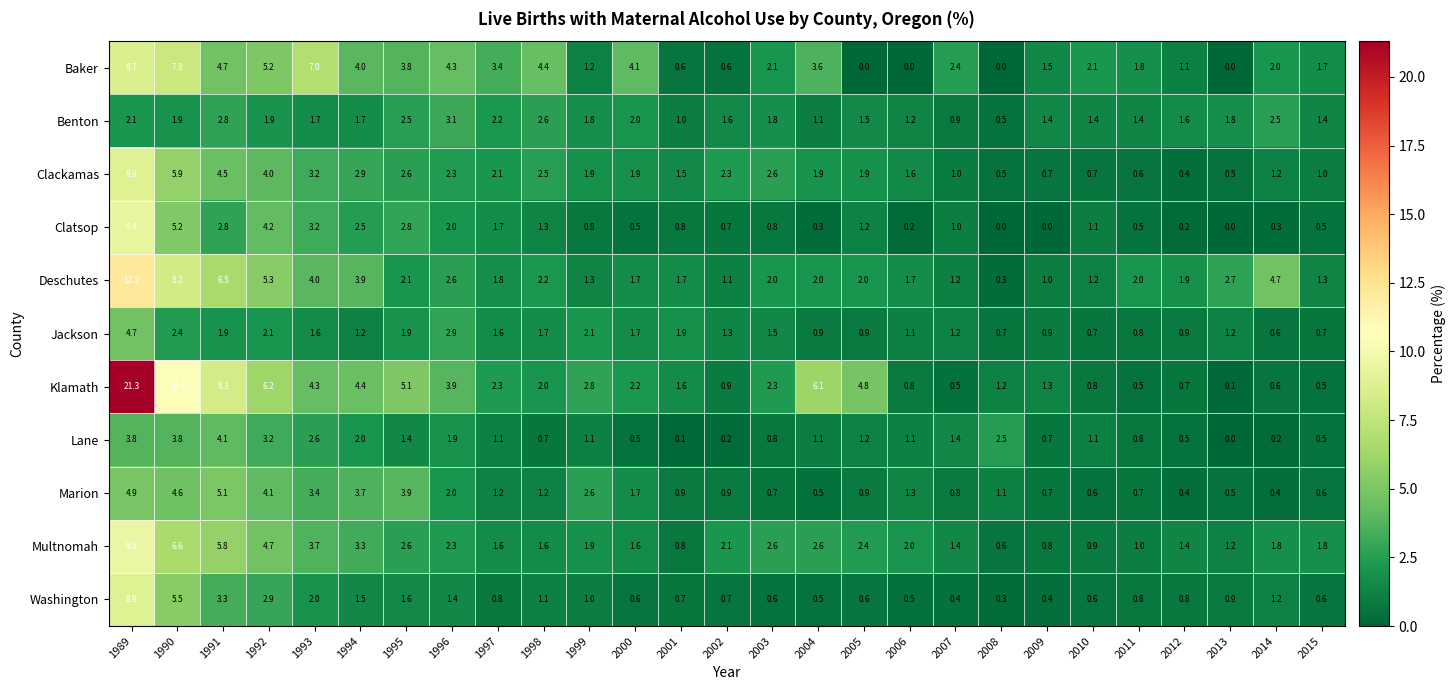

What value does the Clatsop series have at 1995?

2.8